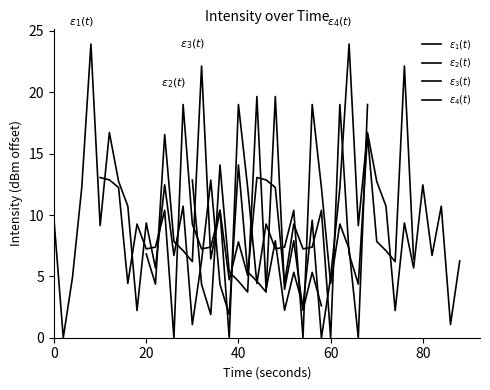

The $\varepsilon_3(t)$ series shows 2.5 at 20. True or false?

False